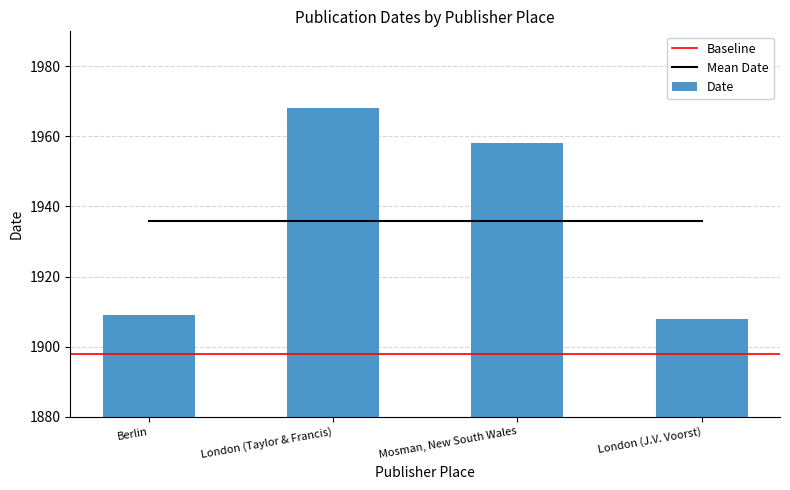

How many bars are there in total?

4